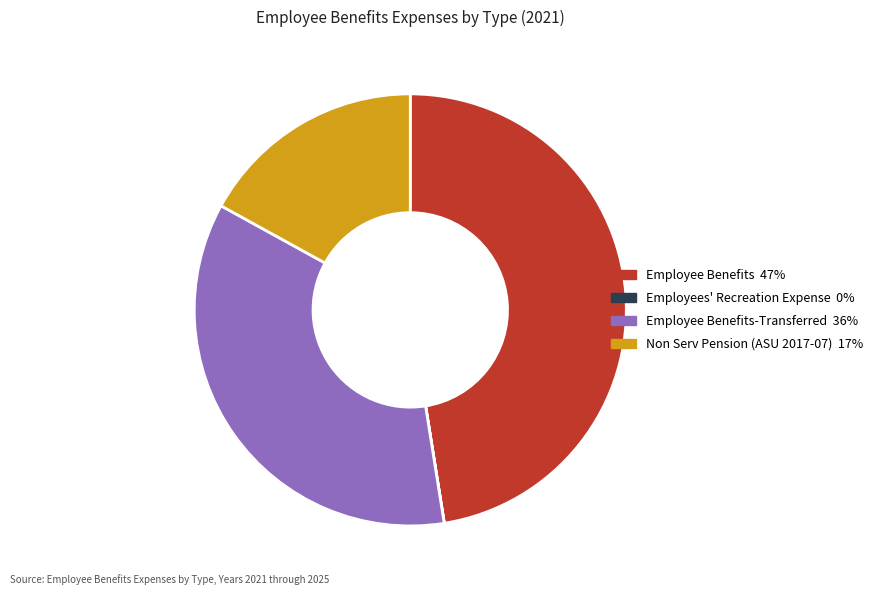

Is there any slice that represents more than half of the pie?

No